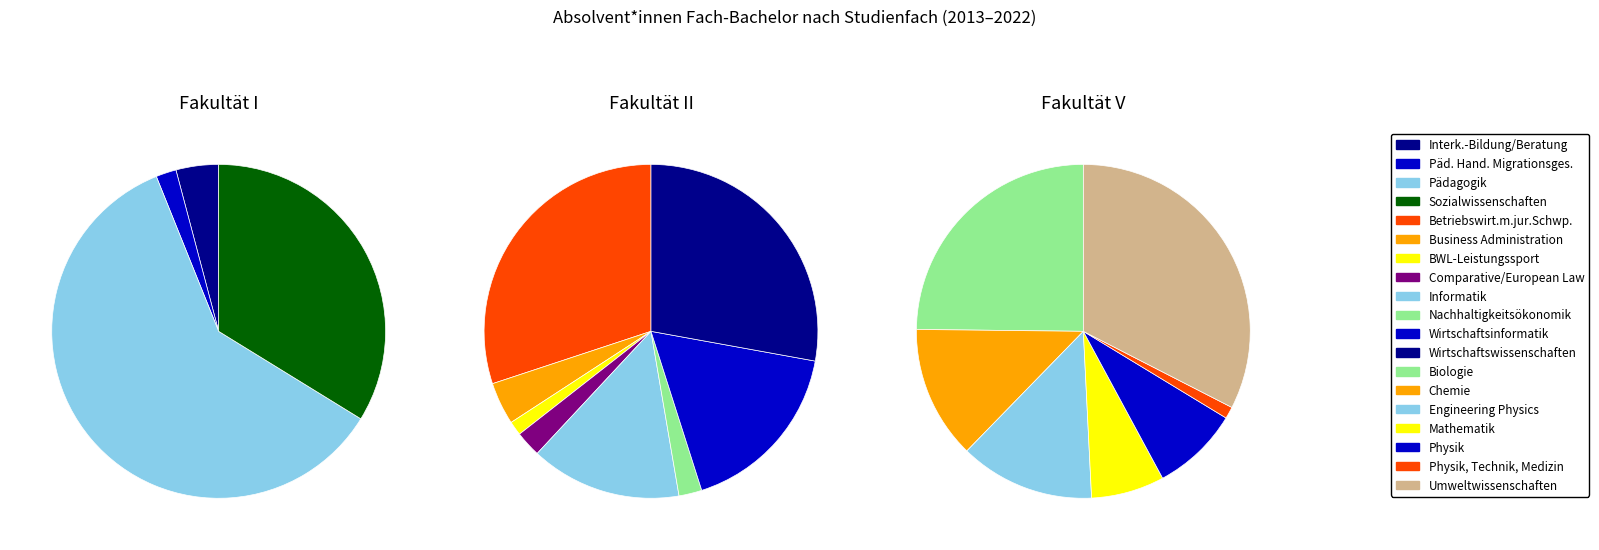

What is the change in value from Betriebswirt.m.jur.Schwp. to Physik?

-702